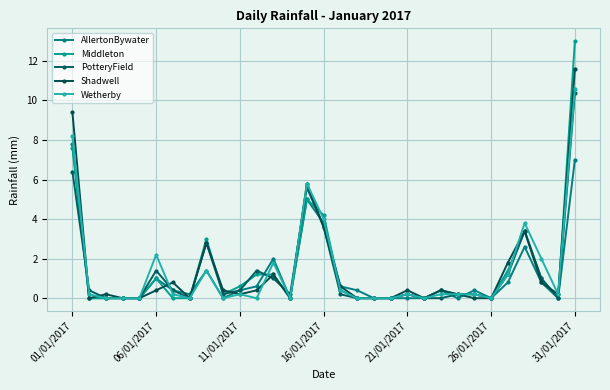

Count the number of data series in this chart.

5